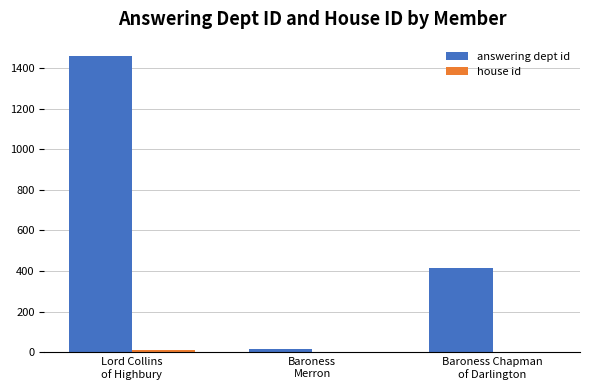

What is the greatest value displayed?

1456